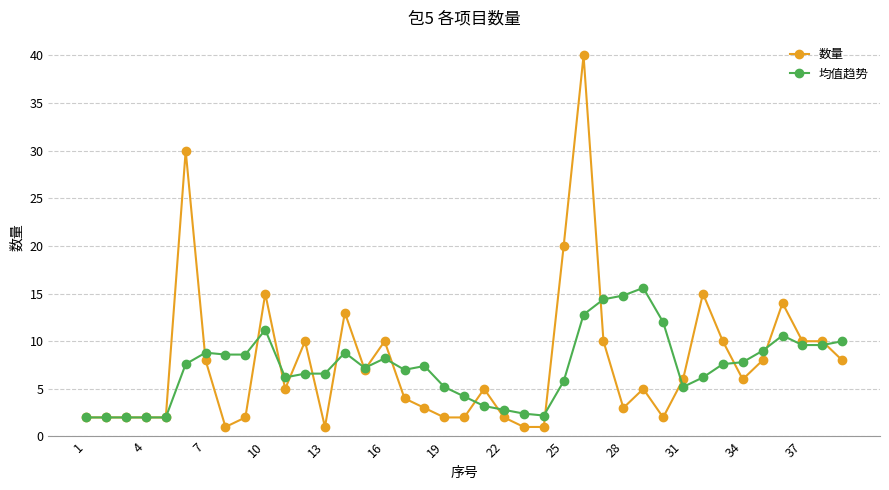

Which series has the largest range (max minus min)?

数量